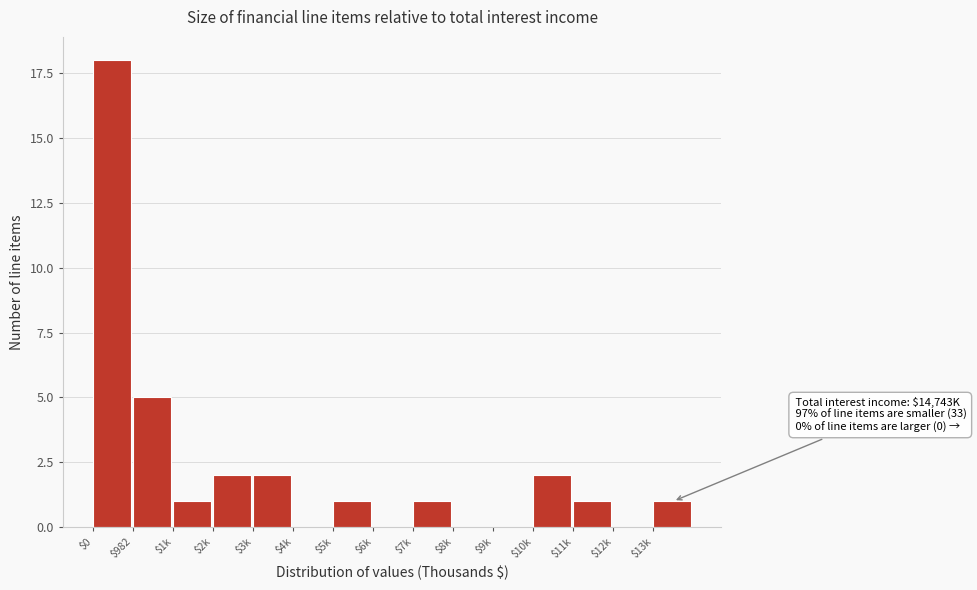

At which label is the value closest to 9?

$982